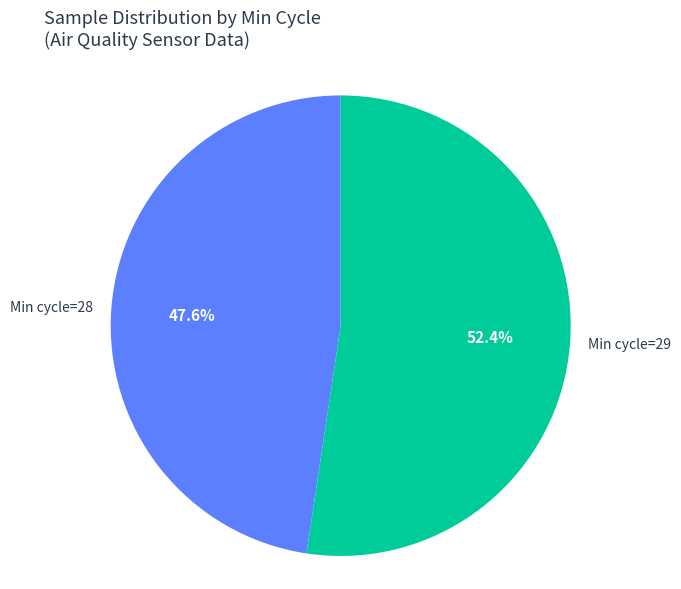

Combined, do Min cycle=28 and Min cycle=29 account for over 50%?

Yes